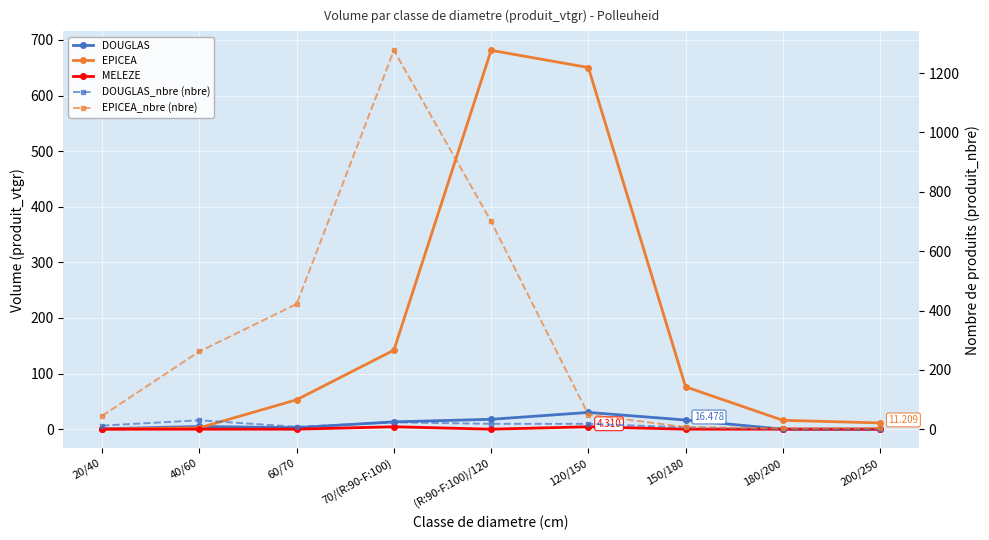

Between which two adjacent categories do DOUGLAS and EPICEA_nbre (nbre) first intersect?

120/150 and 150/180